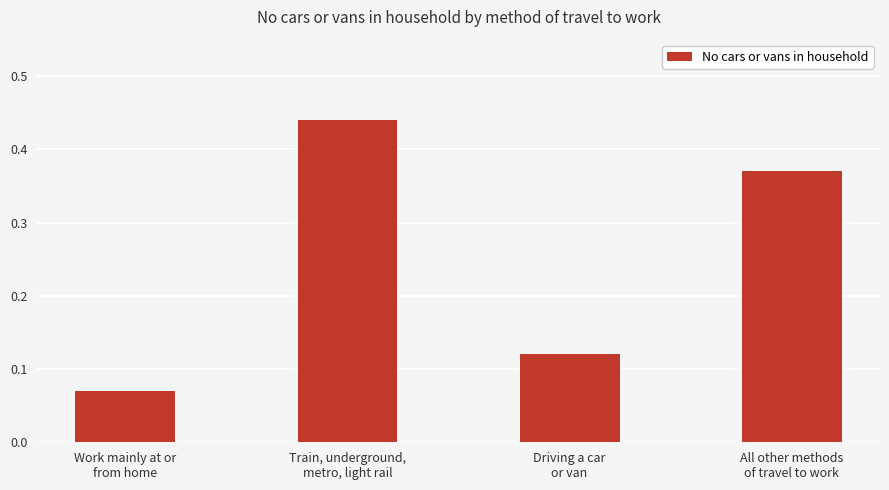

Count the values in the range 0 to 1.

4